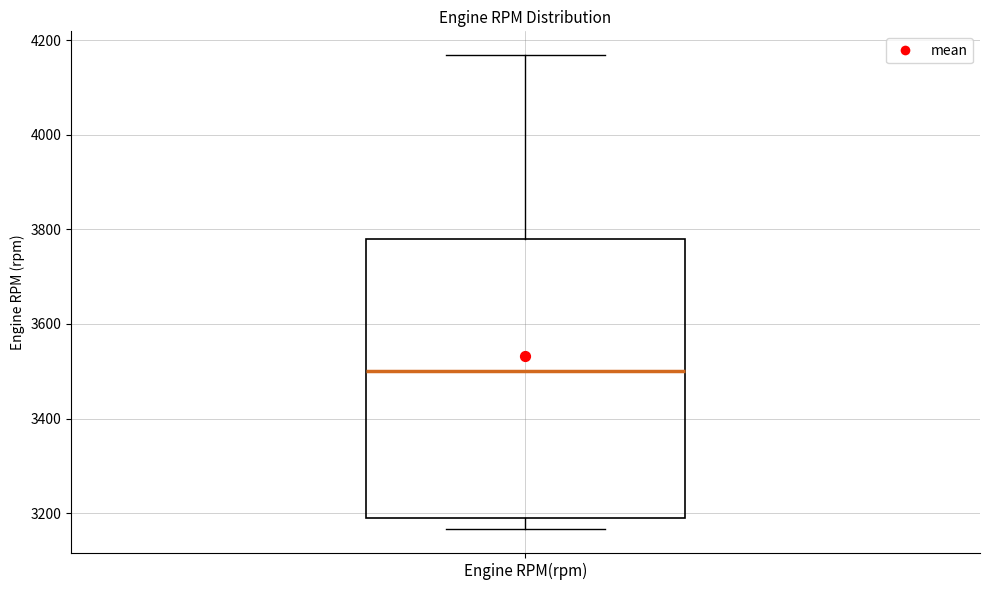

Where is the lower edge of the box for Engine RPM(rpm) on the y-axis? The values are not printed on the chart, so give them approximately, as read against the axis.

3200